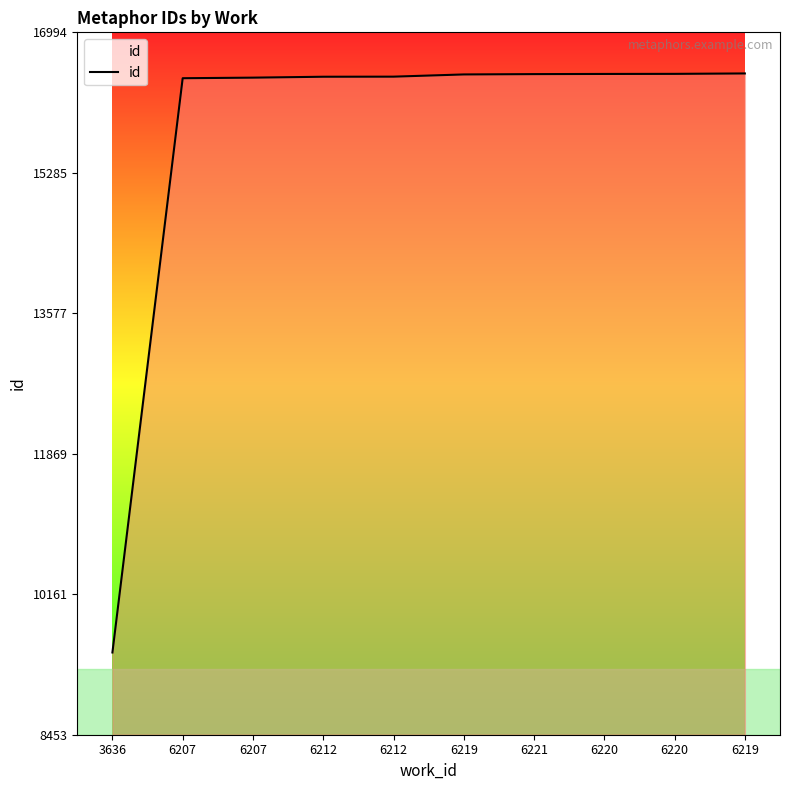

Does the chart display data point markers on the line(s)?

No